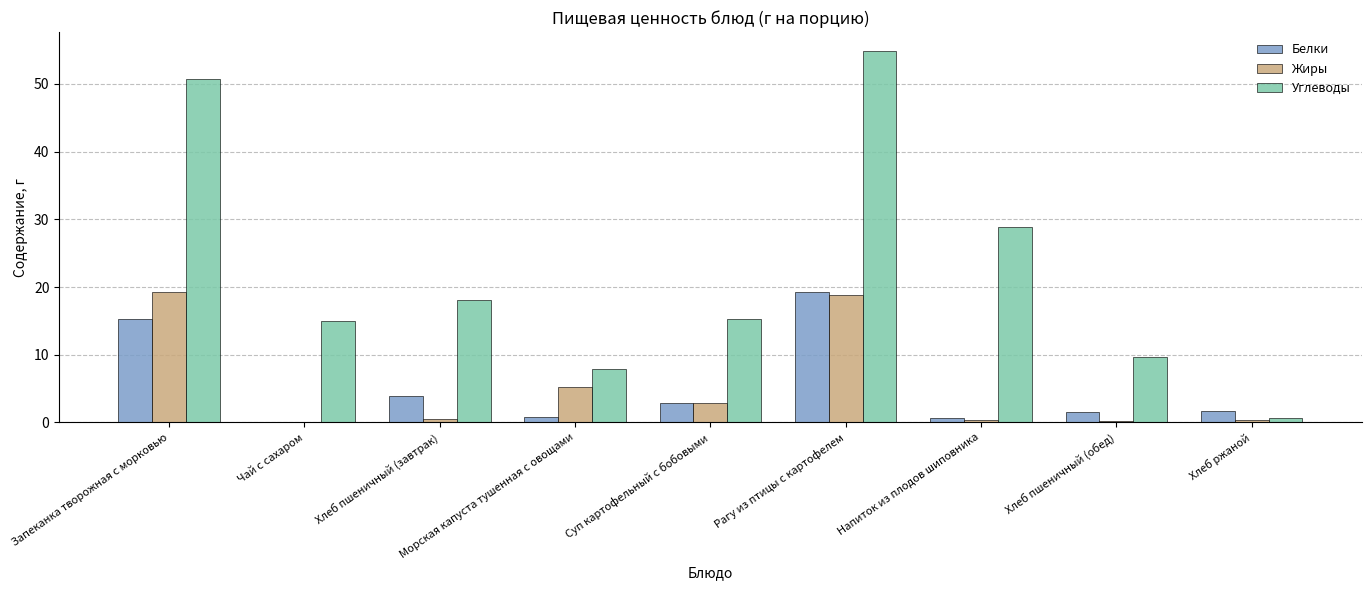

What is the spread (max minus min) of values at Суп картофельный с бобовыми?

12.5